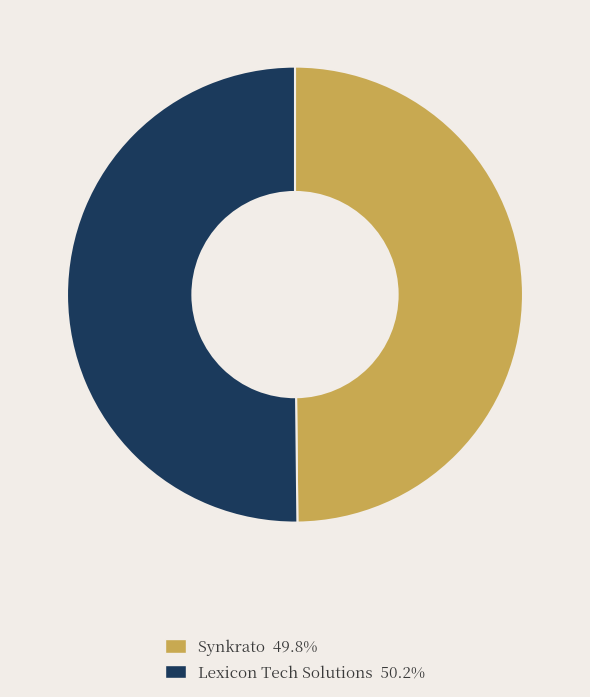

Combined, do Lexicon Tech Solutions and Synkrato account for over 50%?

Yes